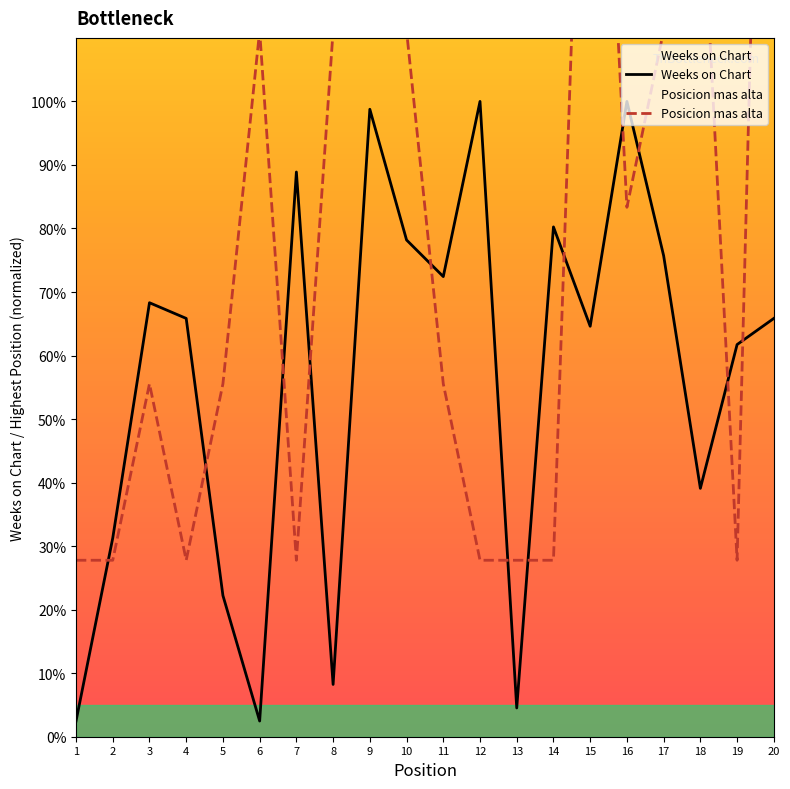

How many values in the Posicion mas alta series exceed 55?

12